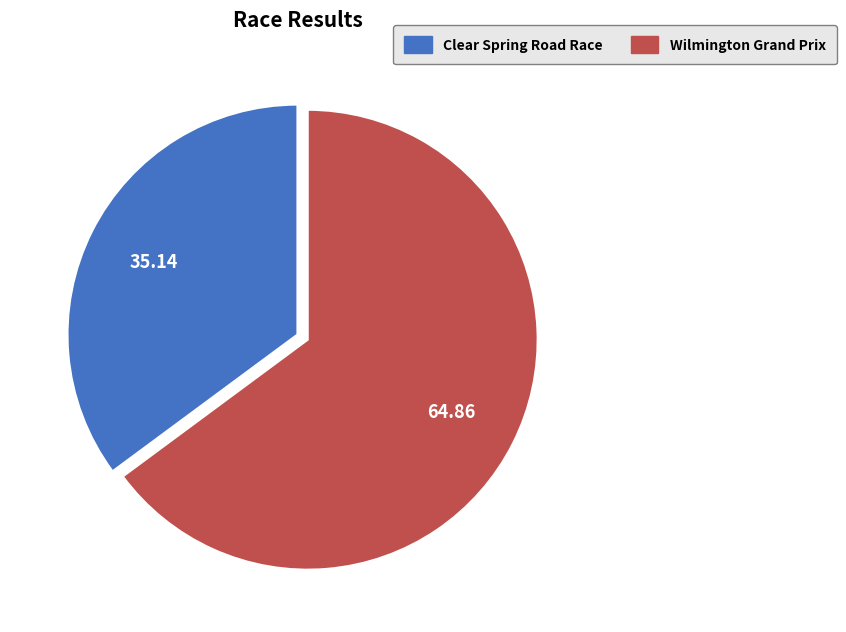

Approximately how many times larger is the value at Wilmington Grand Prix compared to Clear Spring Road Race?

1.8